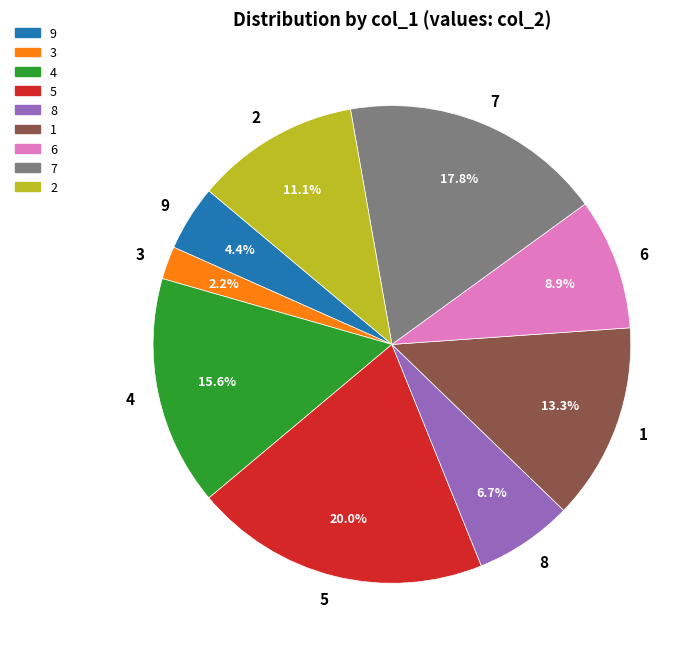

Count the number of slices in the pie.

9